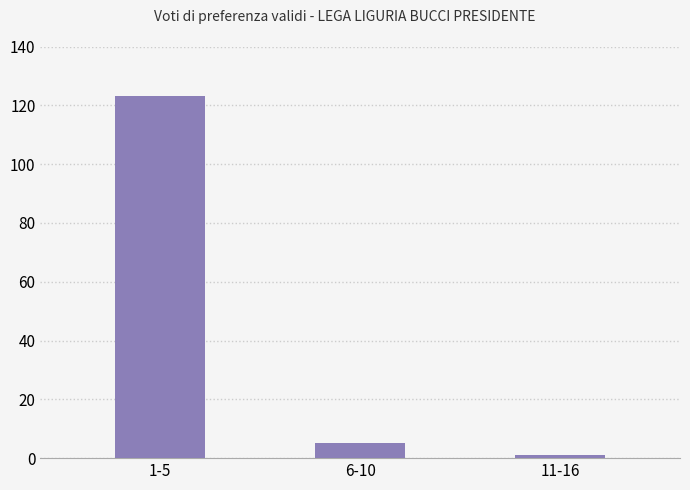

Between 11-16 and 6-10, which is larger?

6-10